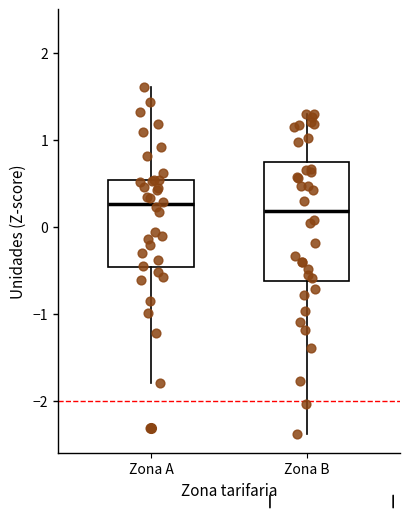

Reading left to right, transcribe this box plot: for each box, give where its median line is, the range the box spans, and where its two whiskers end, as read against the y-axis. The values are not printed on the chart, so give them approximately, as read against the axis.

Zona A: median 0.3, box -0.5 to 0.5, whiskers -1.8 to 1.6
Zona B: median 0.2, box -0.6 to 0.7, whiskers -2.4 to 1.3